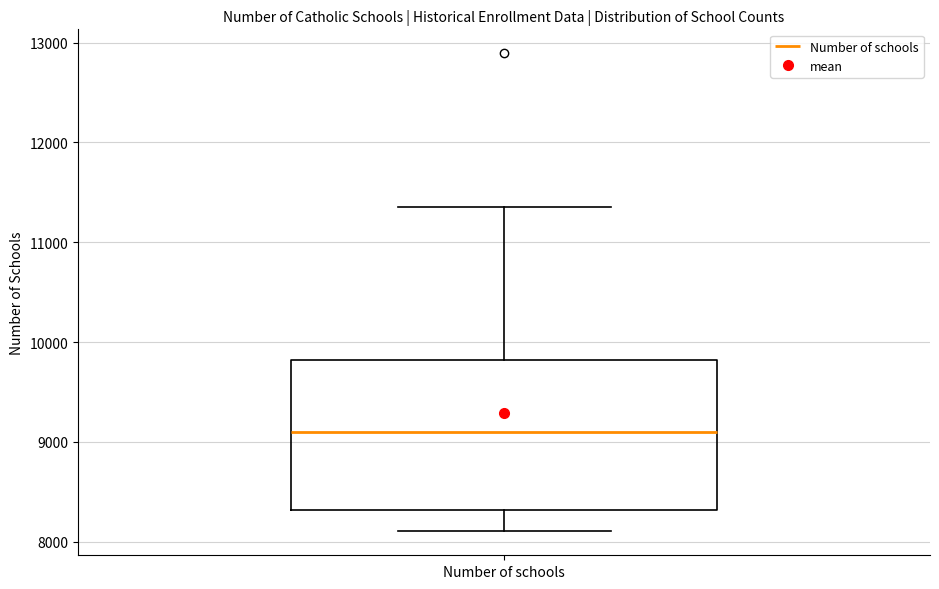

Where is the upper edge of the box for Number of schools on the y-axis? The values are not printed on the chart, so give them approximately, as read against the axis.

9800